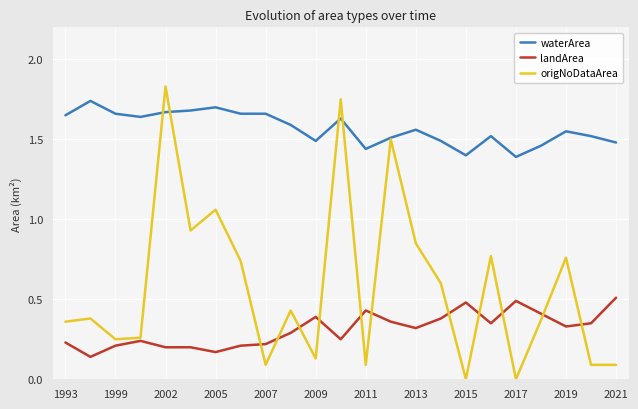

Which series has the largest total across all categories?

waterArea